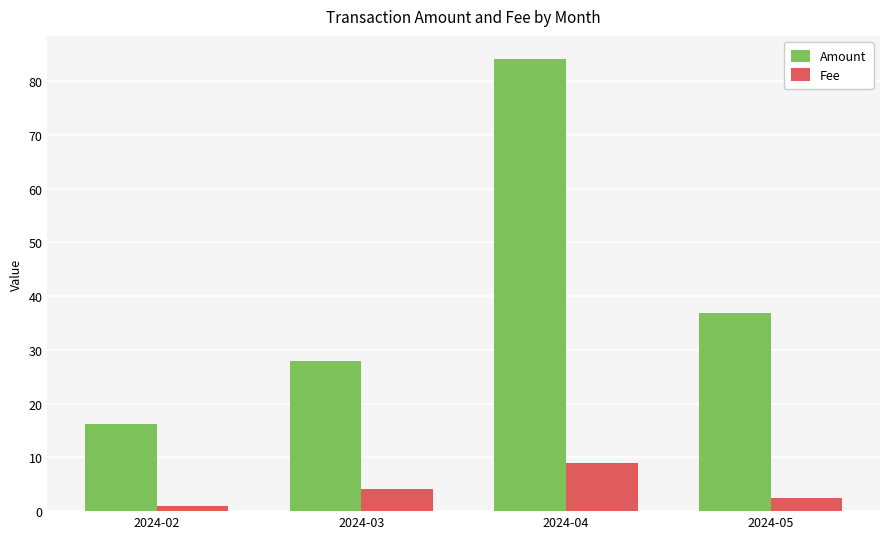

Reading left to right, what are all the values shown in this chart?

Amount: 16.2	27.9	84.2	36.8
Fee: 1.0	4.2	9.0	2.5